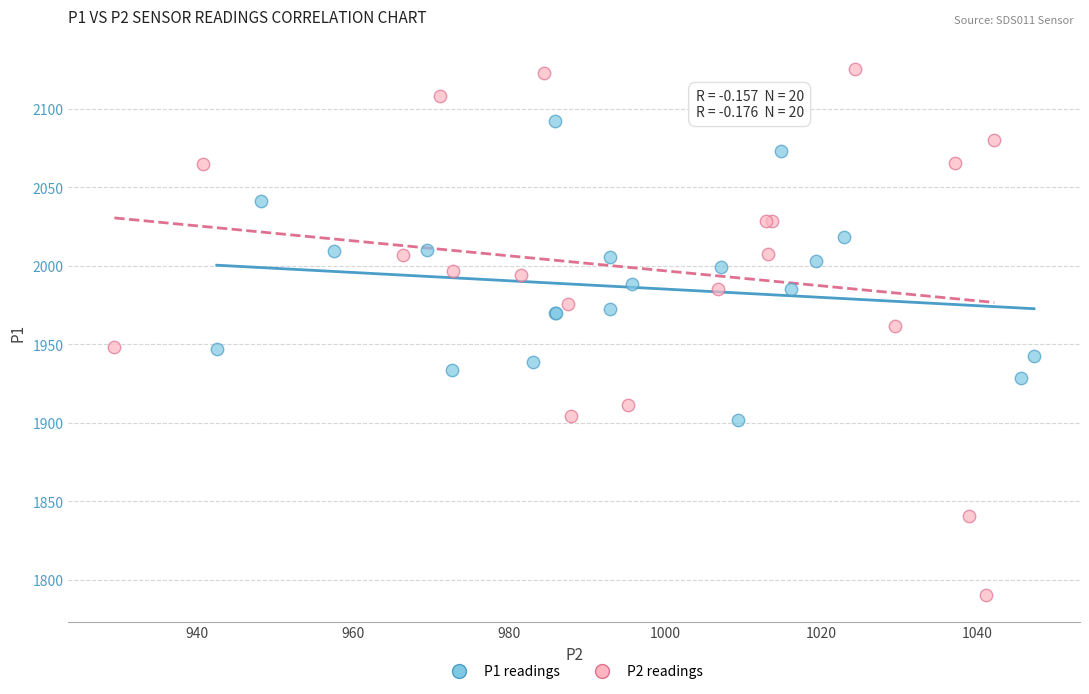

Which series contains the highest Y value?

P2 readings